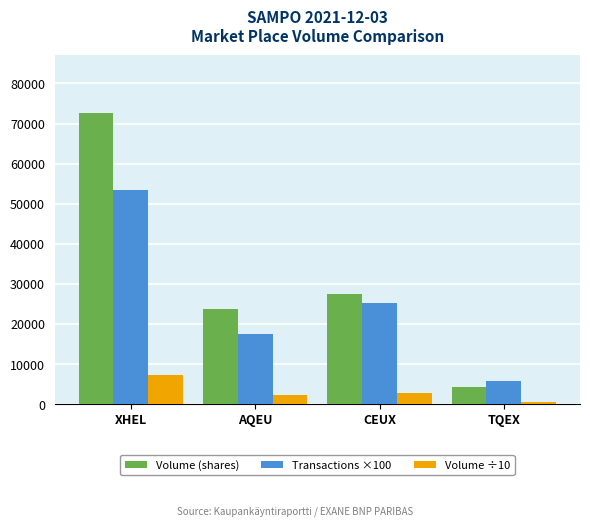

How many values in the Volume ÷10 series exceed 2742?

2